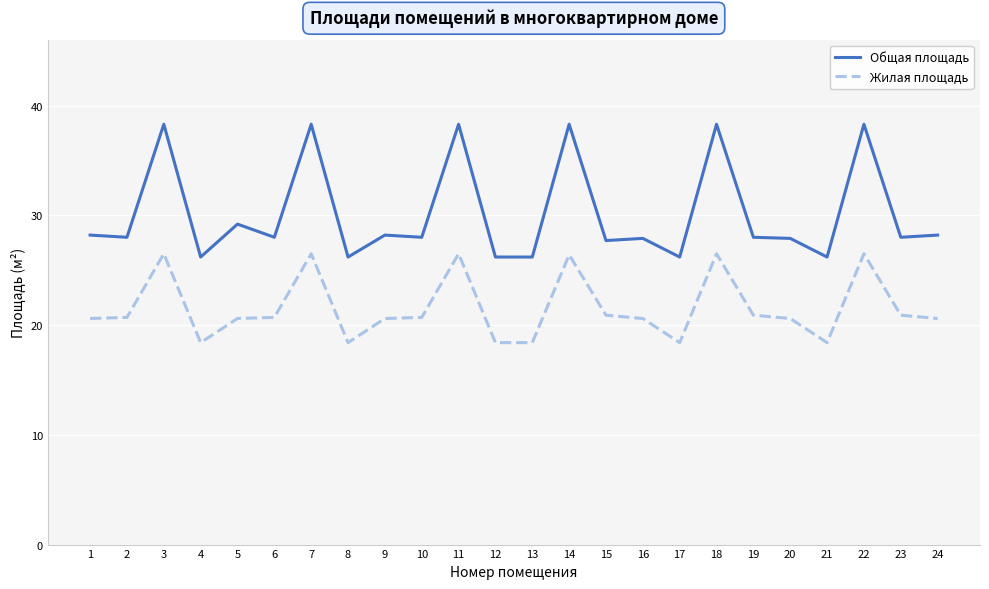

What is the lowest value of the Жилая площадь series?

18.4